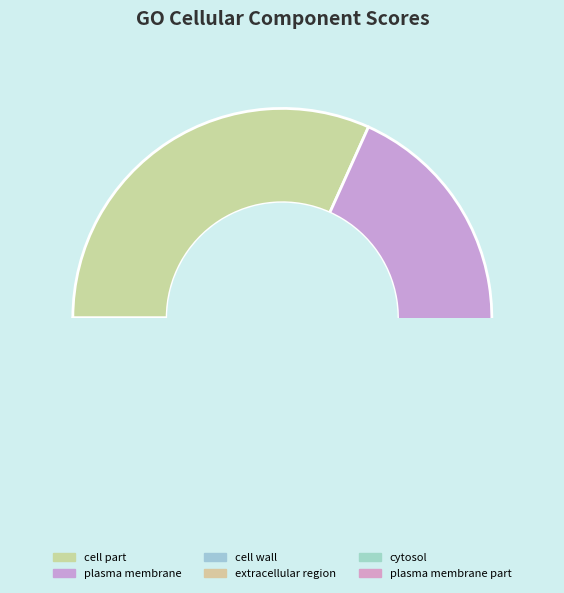

What is the largest slice in the pie chart?

cell part